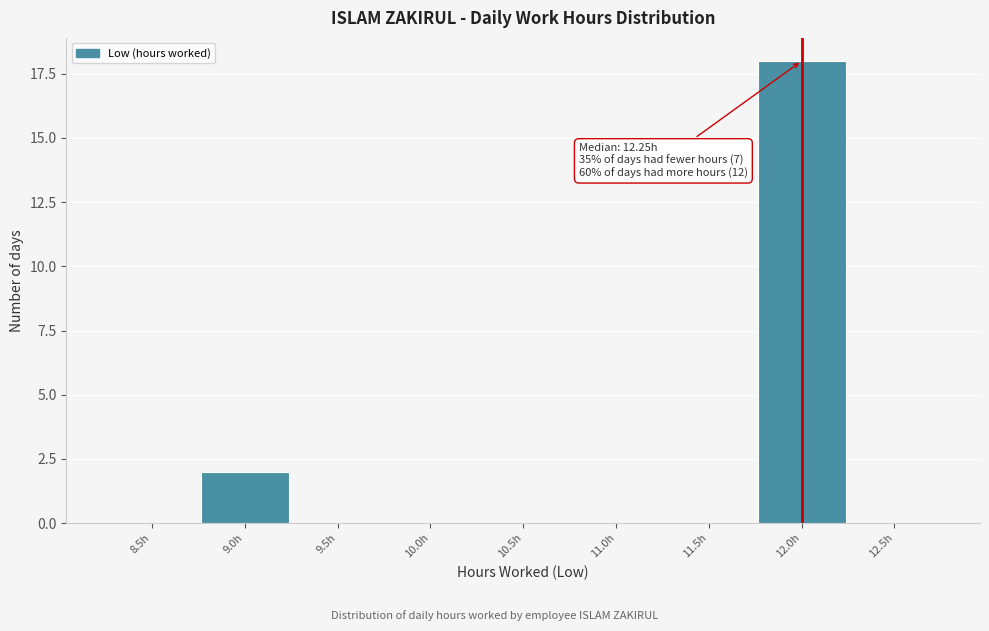

Reading right to left, what are all the values shown in this chart?

12.5h=0	12.0h=18	11.5h=0	11.0h=0	10.5h=0	10.0h=0	9.5h=0	9.0h=2	8.5h=0